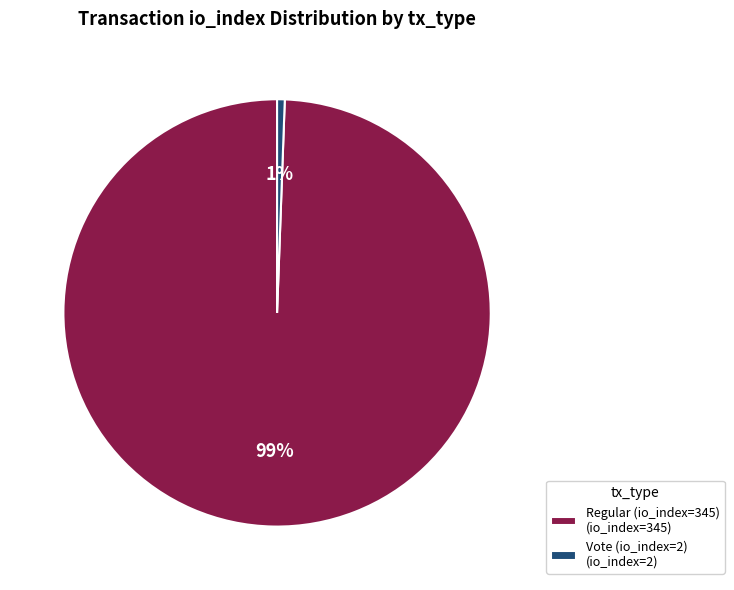

Combined, do Vote (io_index=2) (io_index=2) and Regular (io_index=345) (io_index=345) account for over 50%?

Yes